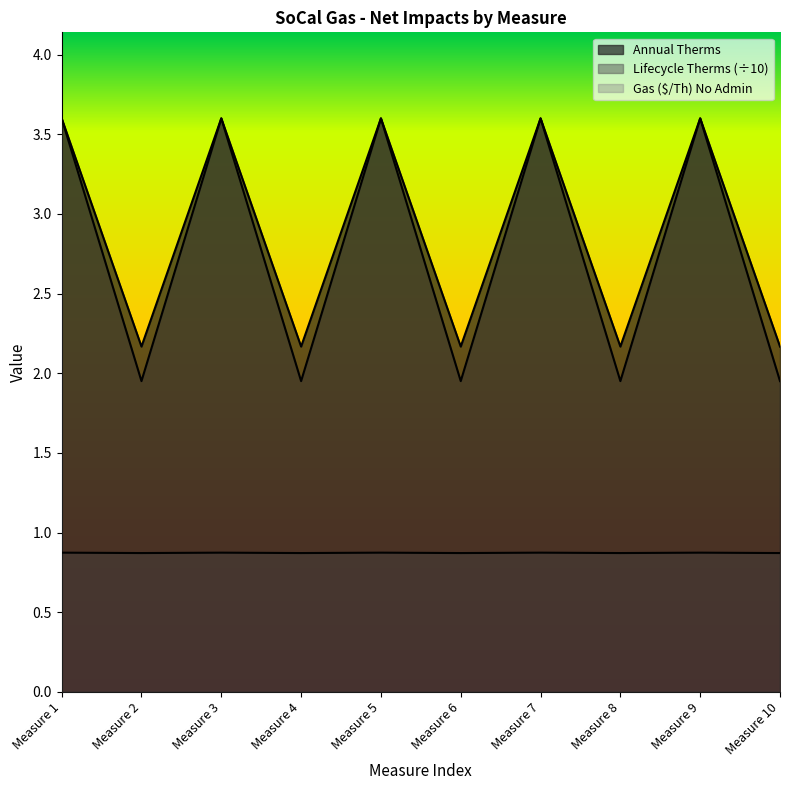

Where does the Annual Therms series first go above 3?

Measure 1